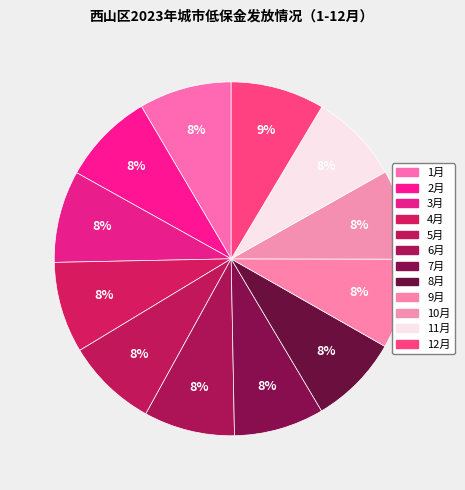

Count the number of slices in the pie.

12